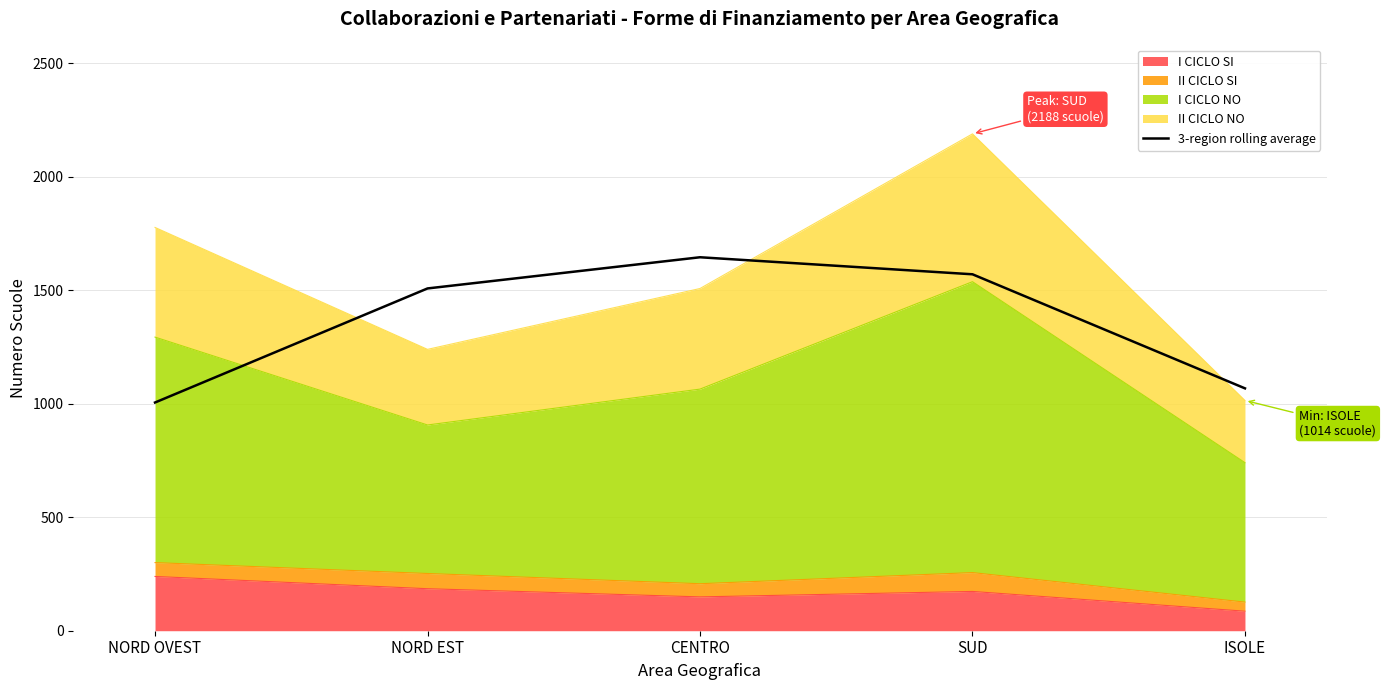

What is the change in value from NORD OVEST to NORD EST?

+502.3